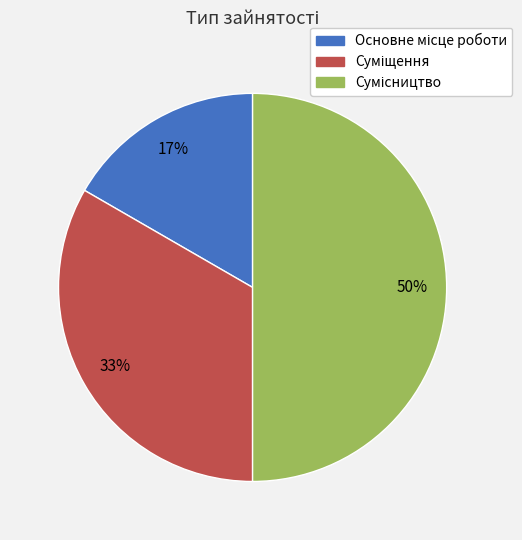

To the nearest percent, what is the average slice percentage?

33%